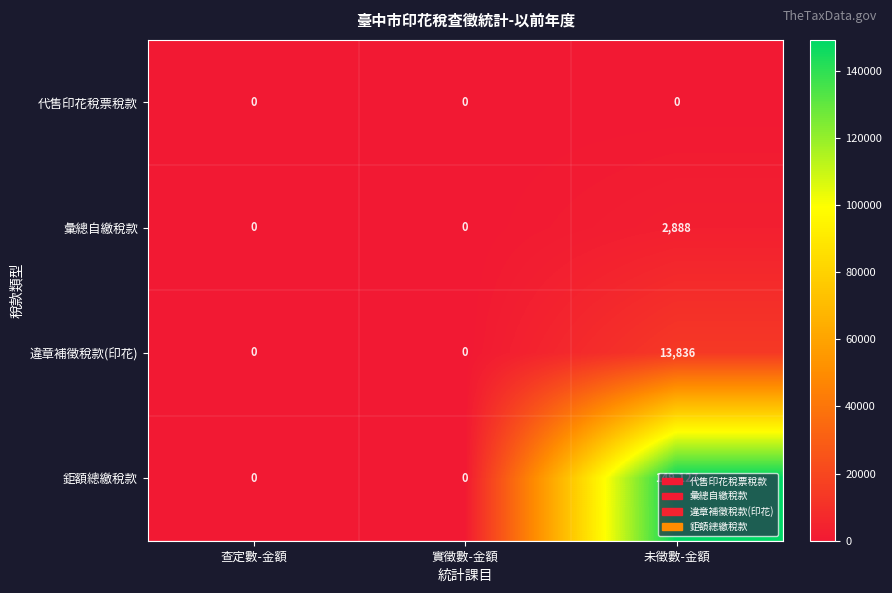

Which series has the largest total across all categories?

鉅額總繳稅款